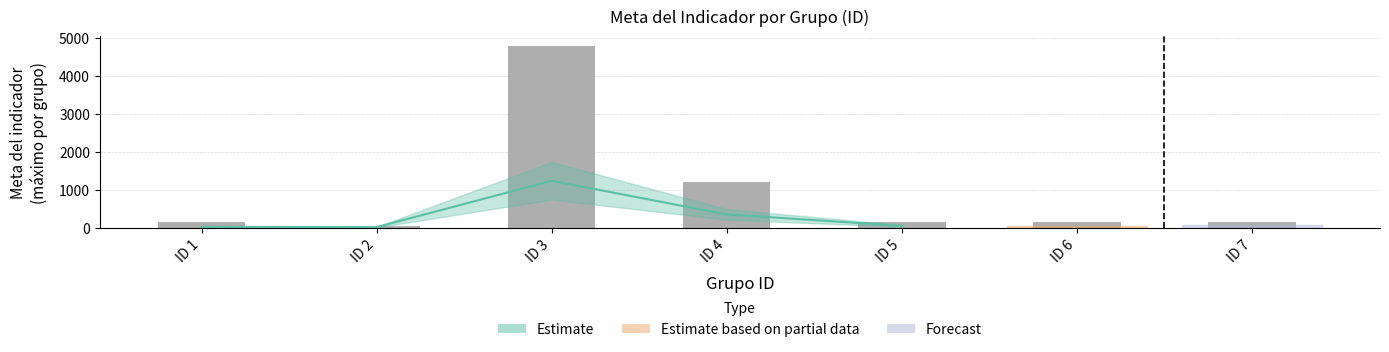

Where does the data first go above 152?

ID 3